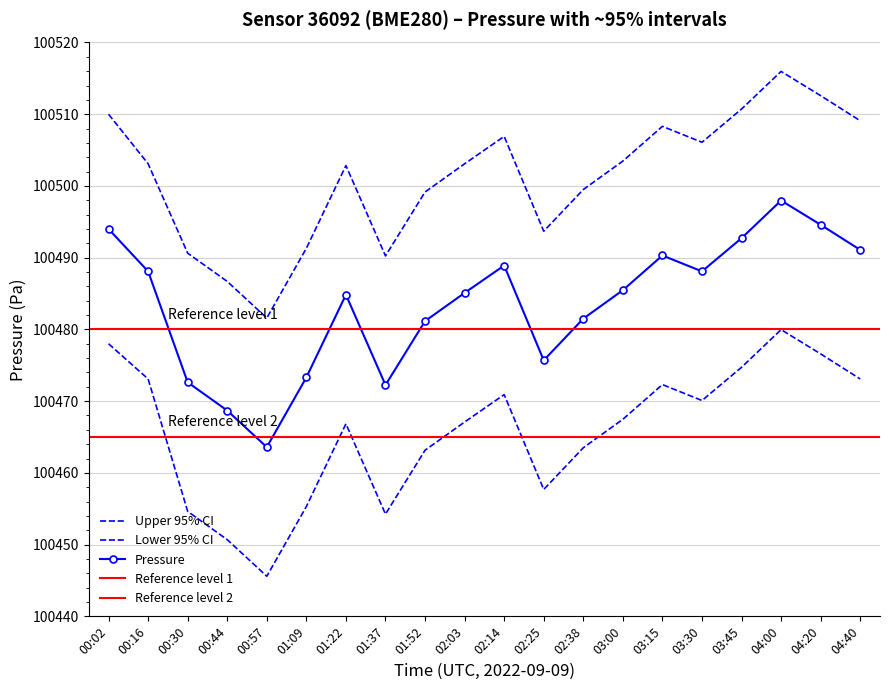

Between 01:52 and 03:30, which series saw the biggest shift?

pressure